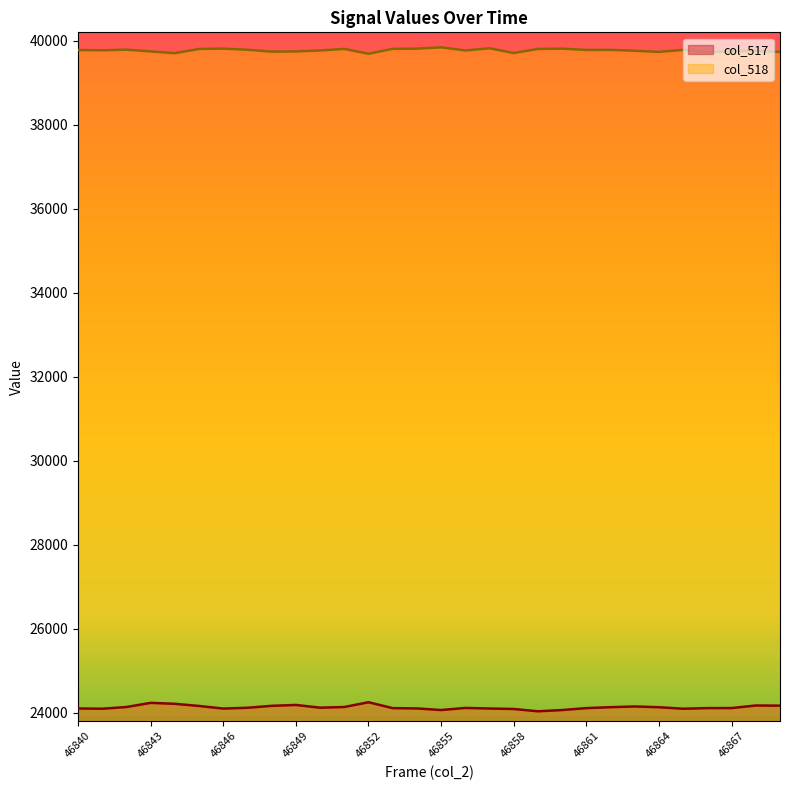

Which series changed the most between 46845 and 46848?

col_518